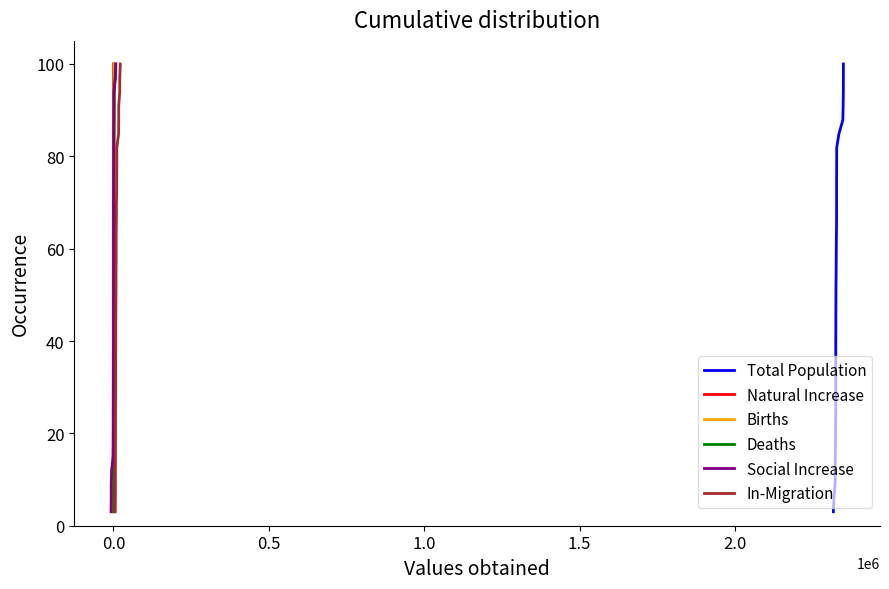

How many data points in Natural Increase are less than 51?

16